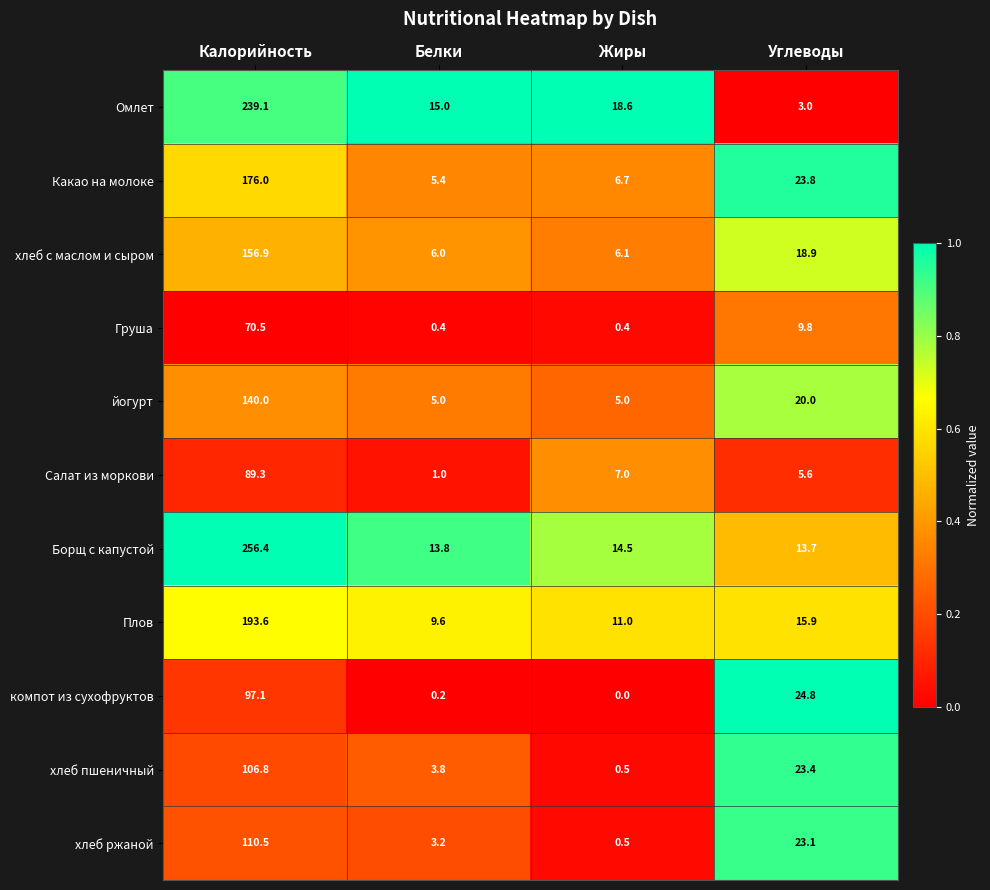

What is the difference between the Груша values at Белки and Калорийность?

70.1